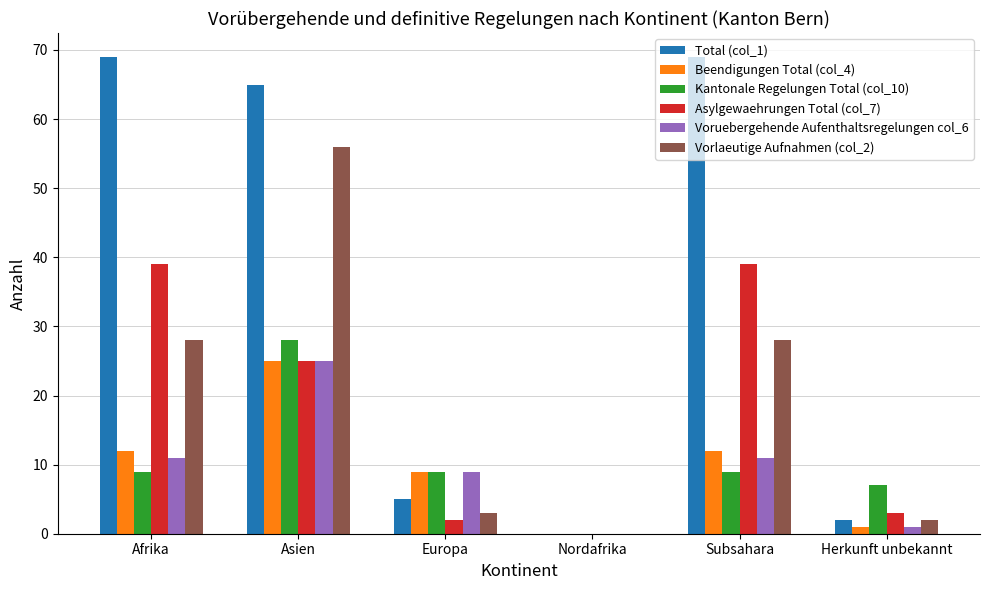

What is the total value across all series at Afrika?

168